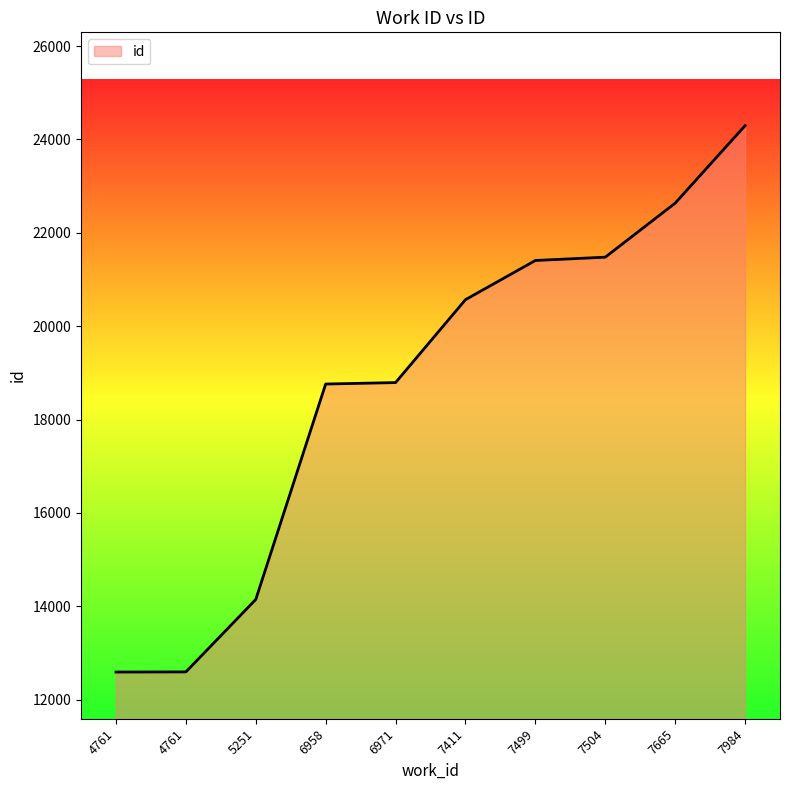

Is it true that the value at 4761 is 17487?

False